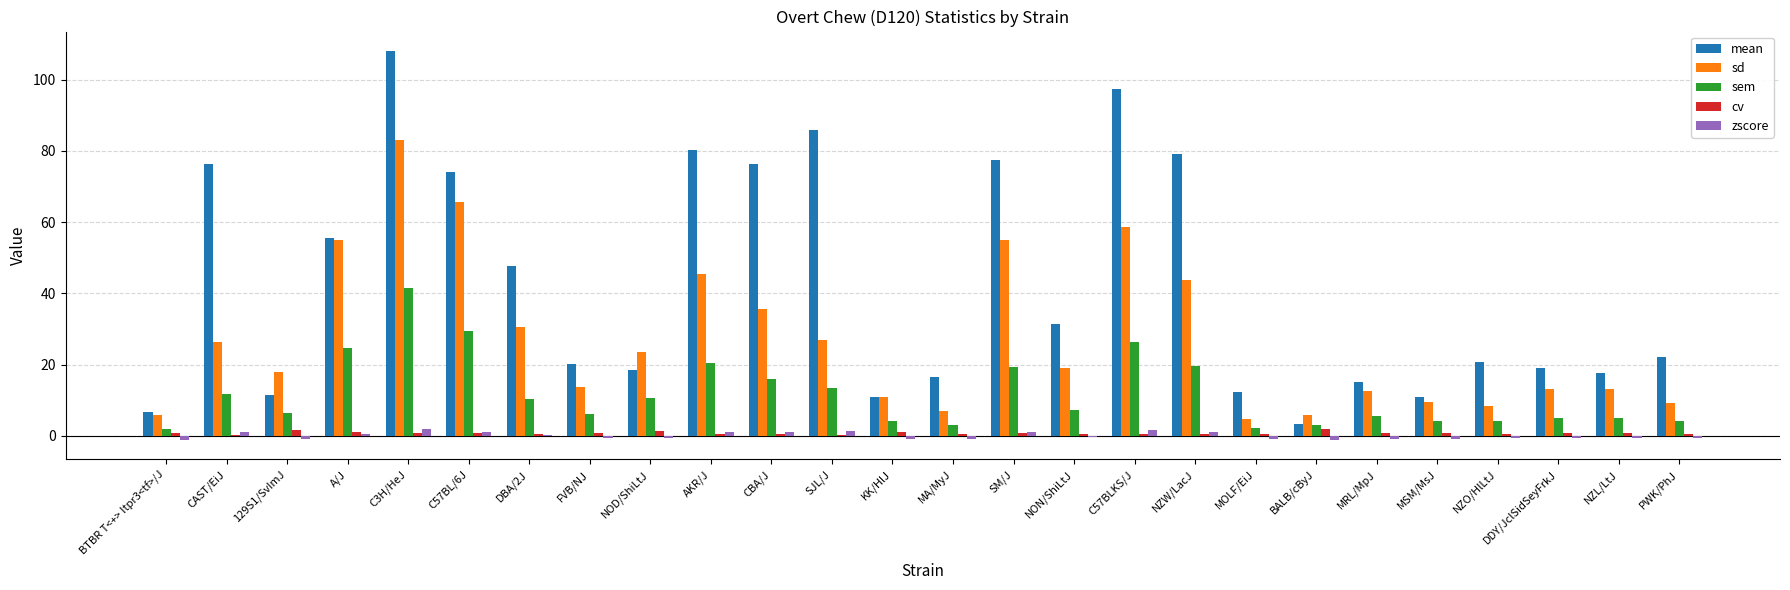

Which series changed the most between BTBR T<+> Itpr3<tf>/J and AKR/J?

mean